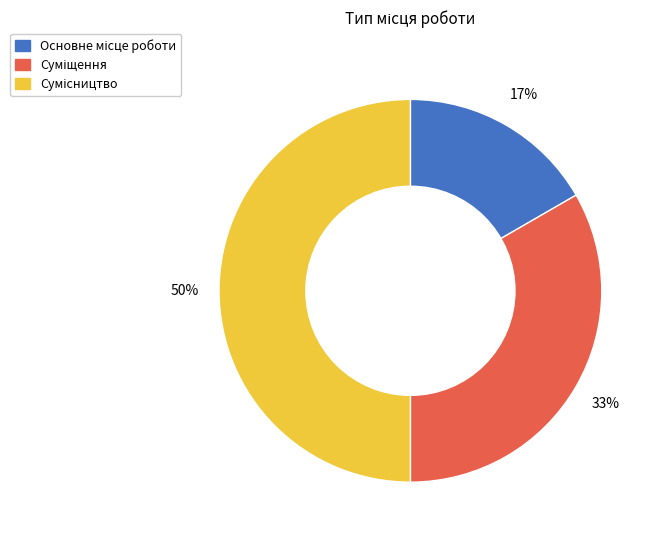

How many segments does this pie chart have?

3